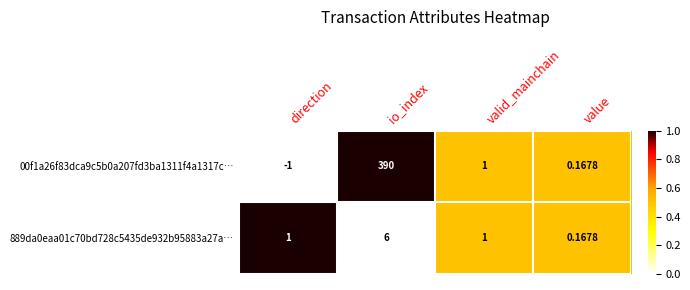

At which category does the chart reach its minimum across all series?

direction